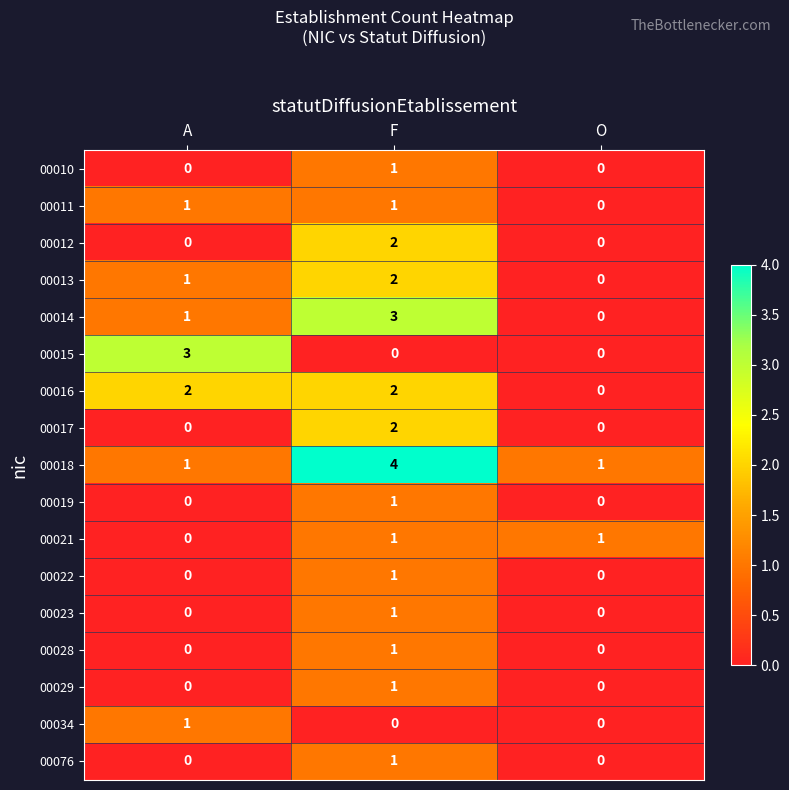

Which series has the largest total across all categories?

00018